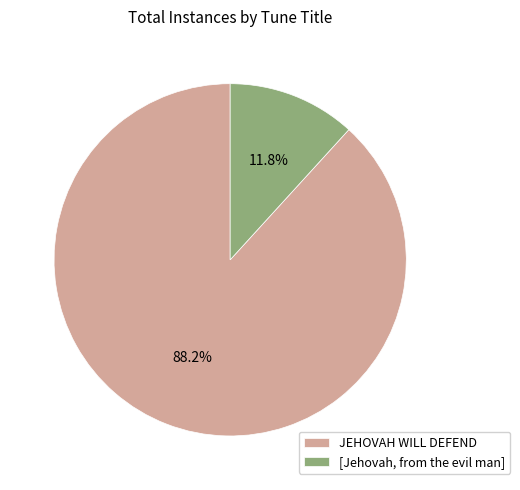

Does JEHOVAH WILL DEFEND account for over 50% of the chart?

Yes